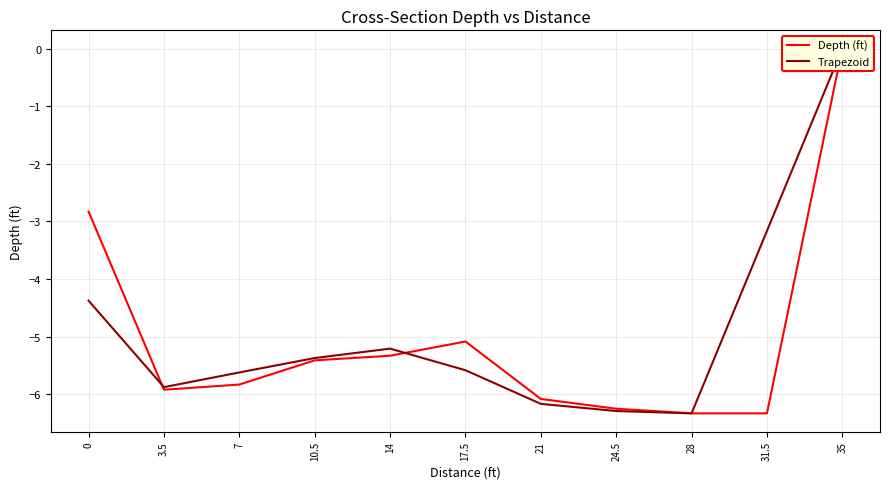

What is the spread (max minus min) of values at 21?

0.1